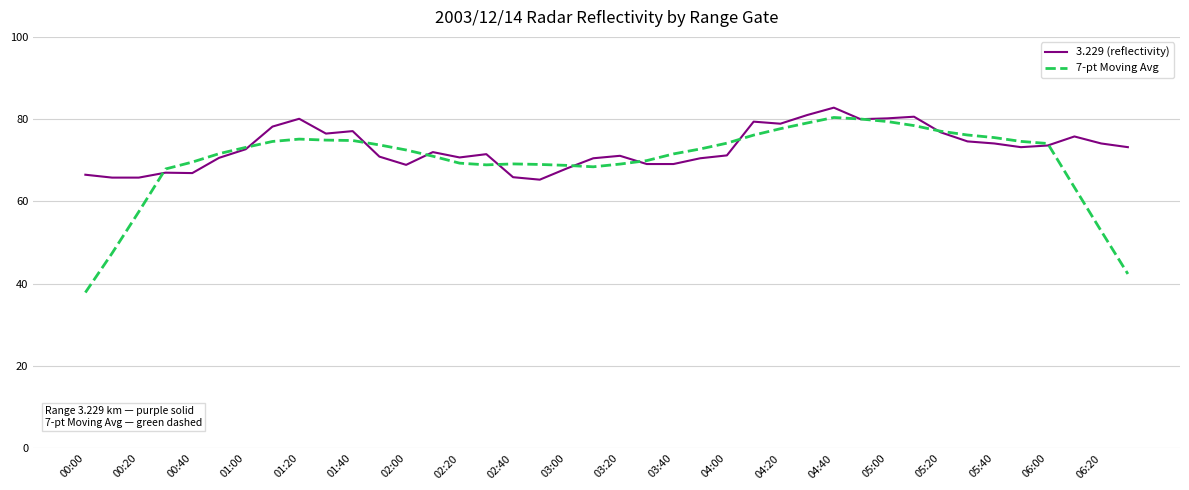

List the series in order of their overall mean, highest first.

3.229 (reflectivity), 7-pt Moving Avg